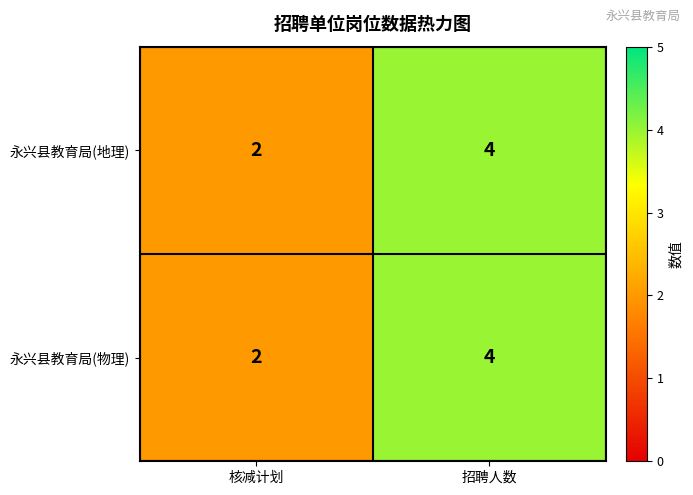

What is the sum of all 永兴县教育局(物理) values?

6